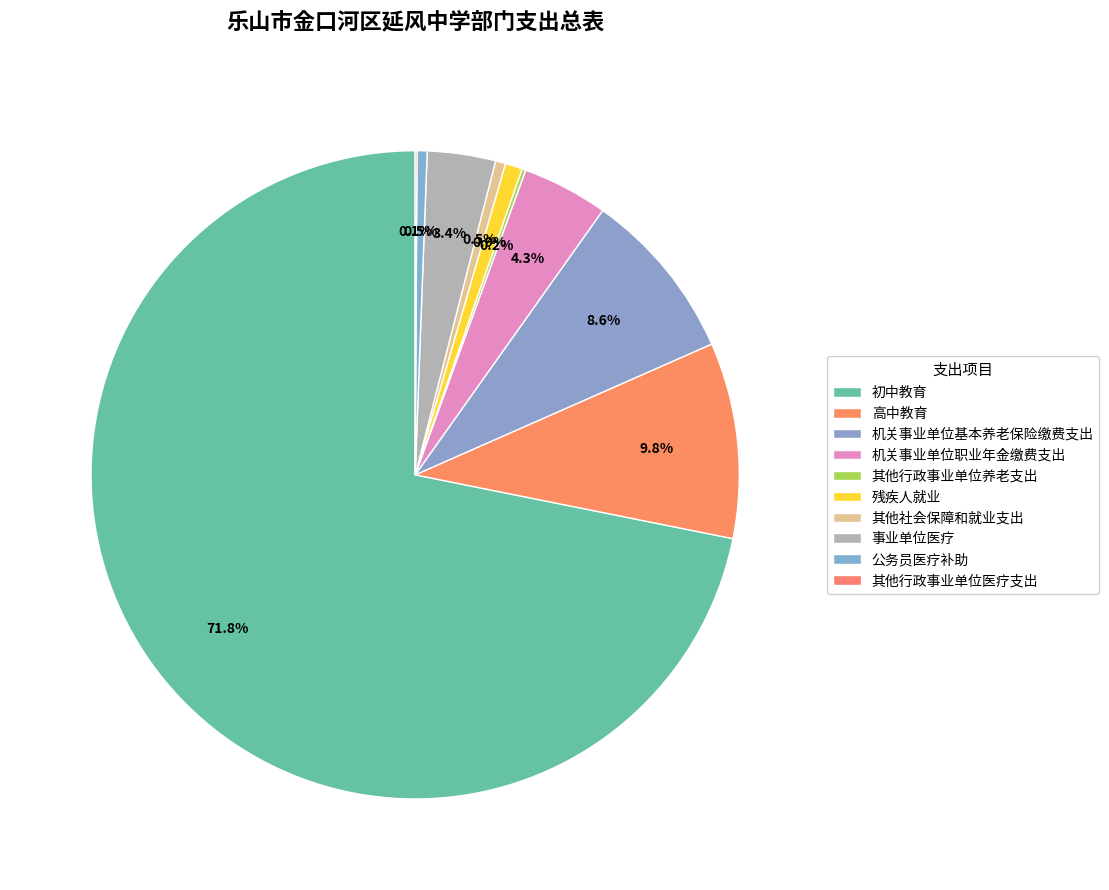

Approximately how many times larger is the value at 其他社会保障和就业支出 compared to 机关事业单位基本养老保险缴费支出?

0.1